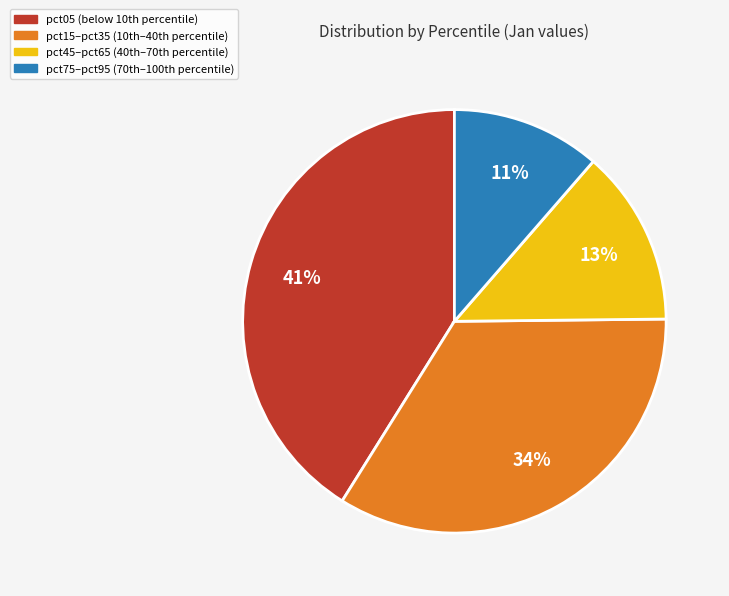

How many slices are in this pie chart?

4